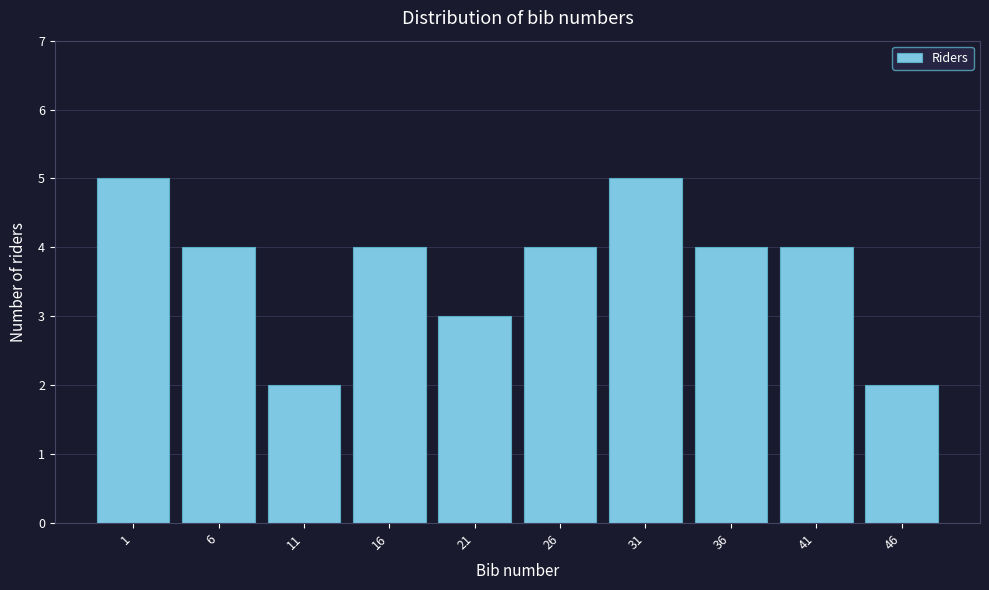

Reading left to right, extract all data points from this chart.

1=5	6=4	11=2	16=4	21=3	26=4	31=5	36=4	41=4	46=2